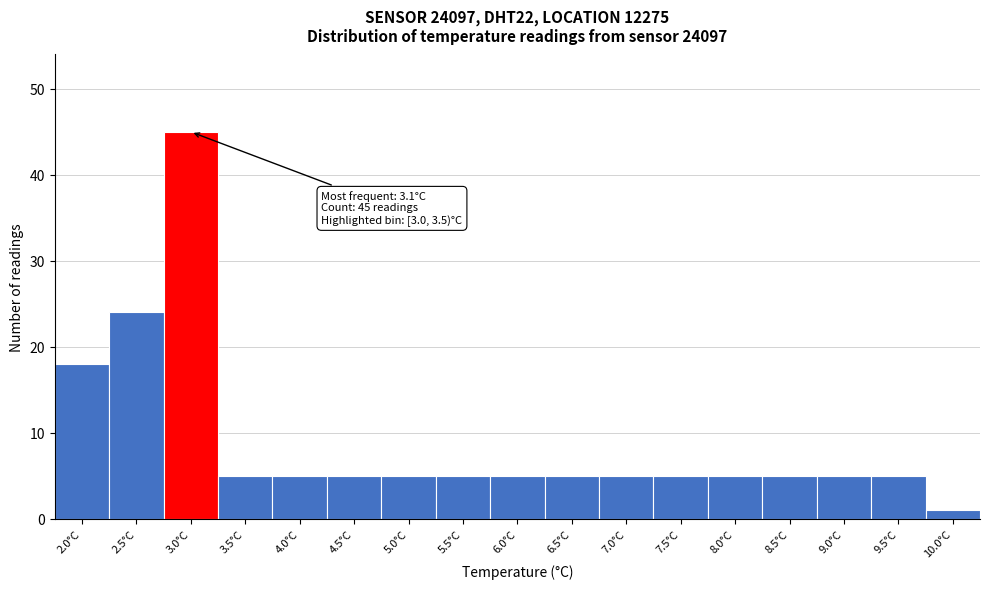

Reading left to right, list all the values displayed in this chart.

2.0°C=18	2.5°C=24	3.0°C=45	3.5°C=5	4.0°C=5	4.5°C=5	5.0°C=5	5.5°C=5	6.0°C=5	6.5°C=5	7.0°C=5	7.5°C=5	8.0°C=5	8.5°C=5	9.0°C=5	9.5°C=5	10.0°C=1